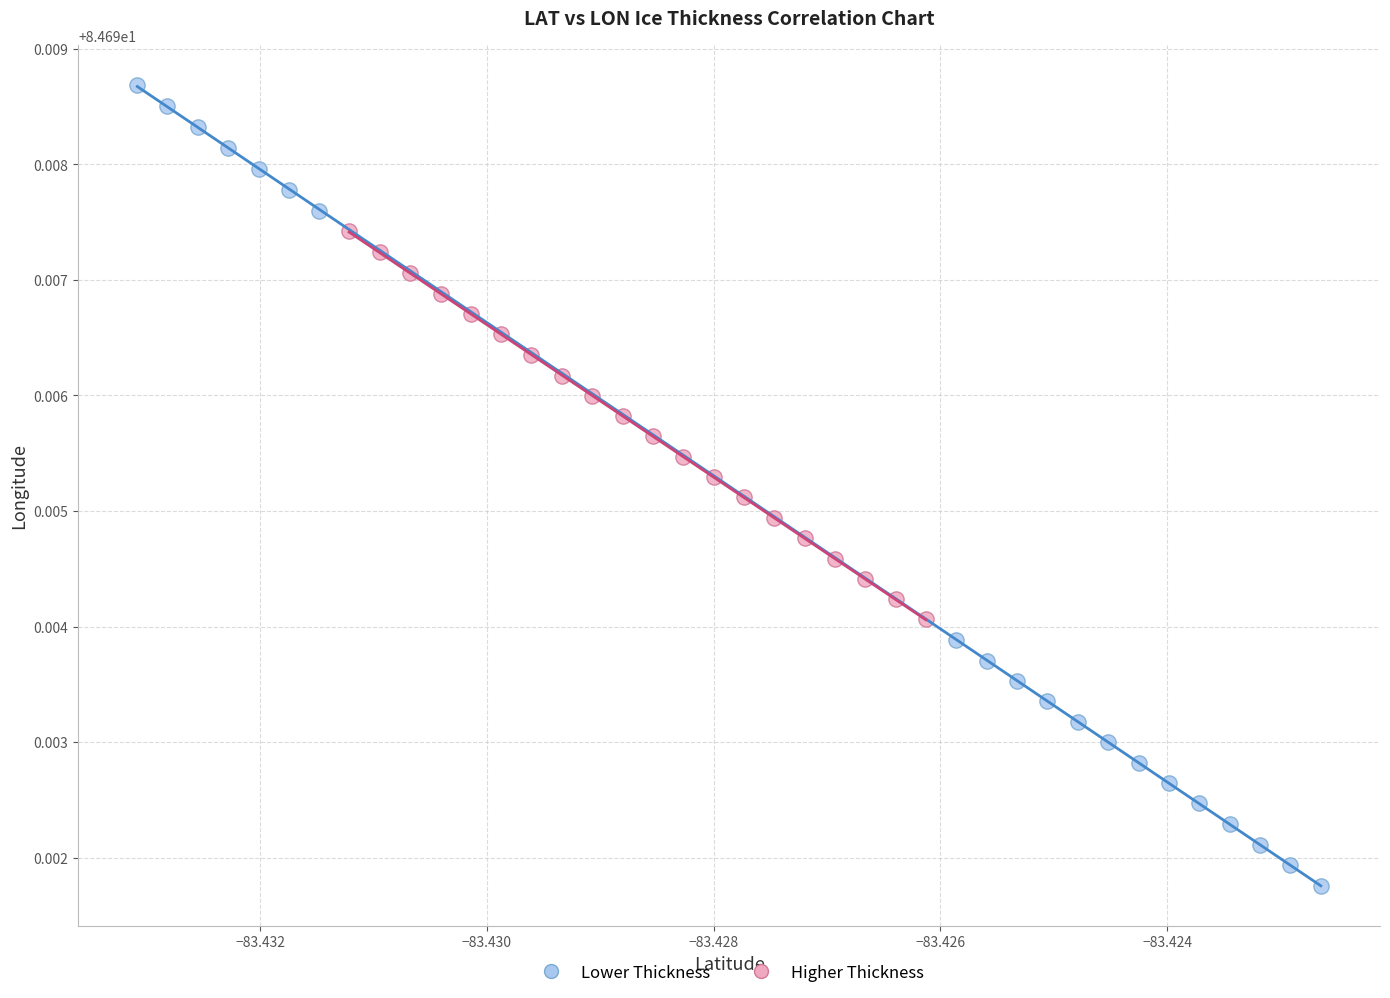

Which series reaches the minimum Y coordinate?

Lower Thickness